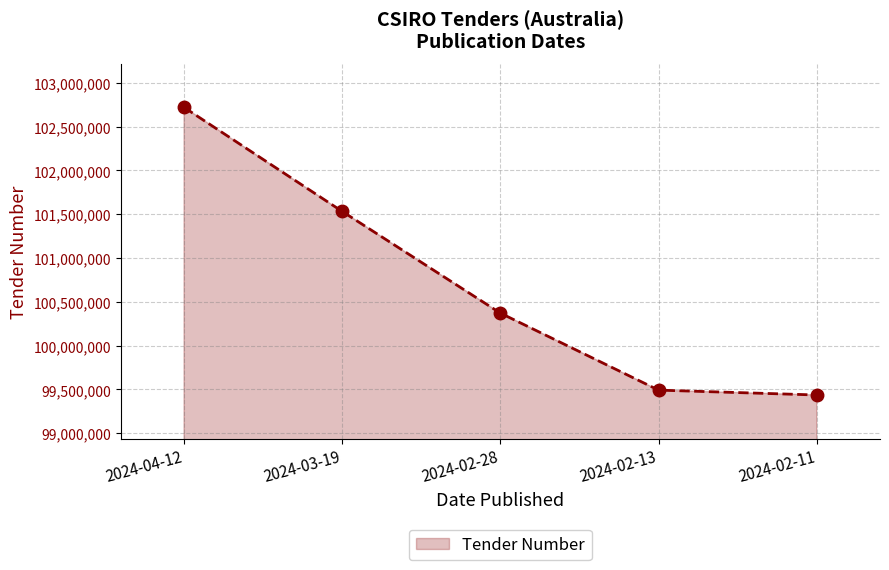

Where is the data nearest to the value 101078331?

2024-03-19